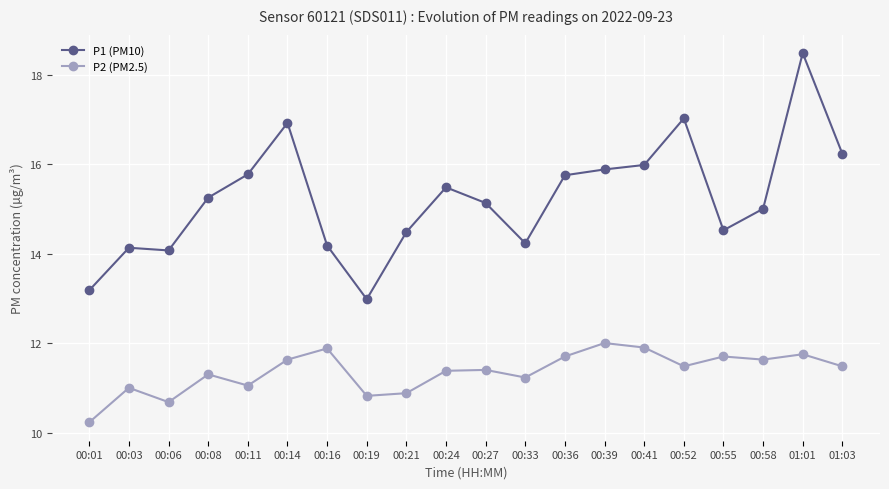

Rank the series by their average value, from lowest to highest.

P2 (PM2.5), P1 (PM10)